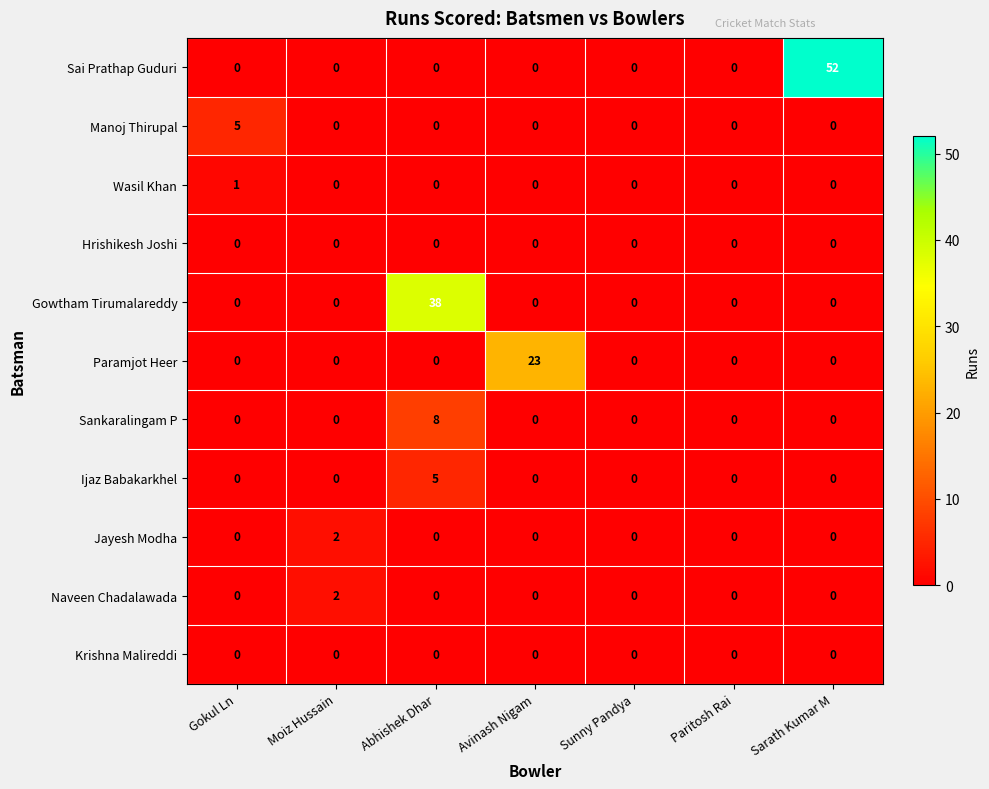

The value of Gowtham Tirumalareddy at Sarath Kumar M is -19. True or false?

False